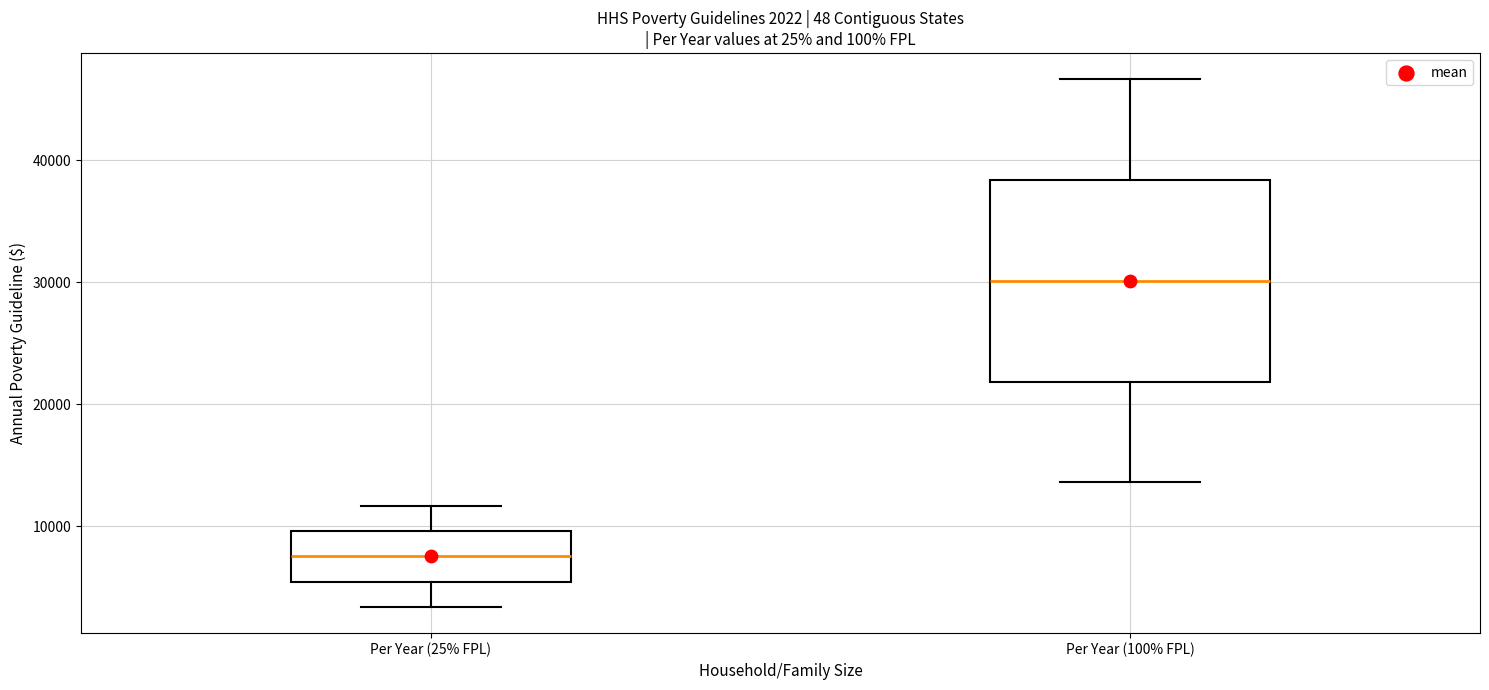

Comparing the boxes themselves (not the whiskers), which one is the tallest?

Per Year (100% FPL)